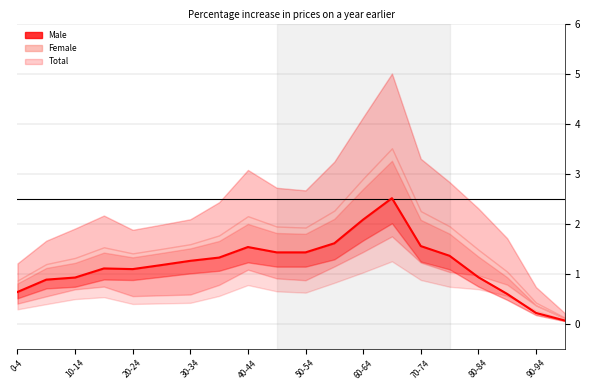

What is the label of the 20th point from the right?

0-4